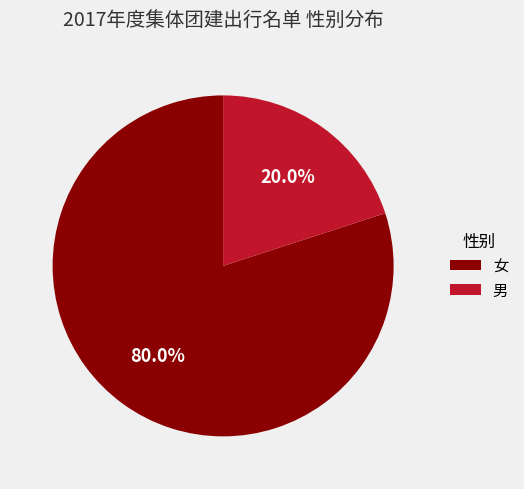

Which slice represents more than half of the pie?

女